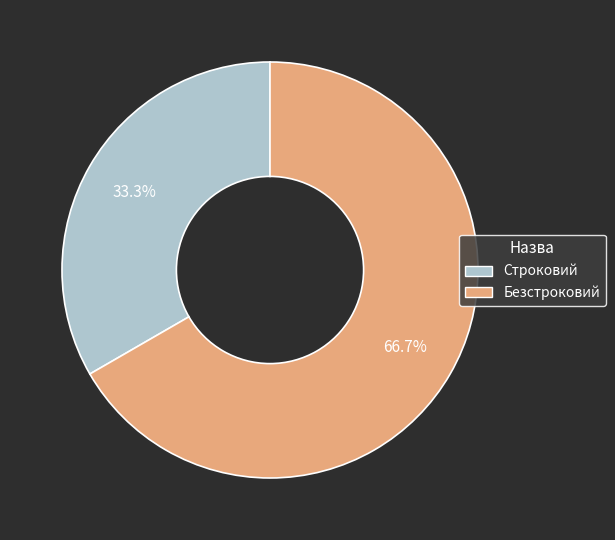

Is there a majority slice in this chart?

Yes